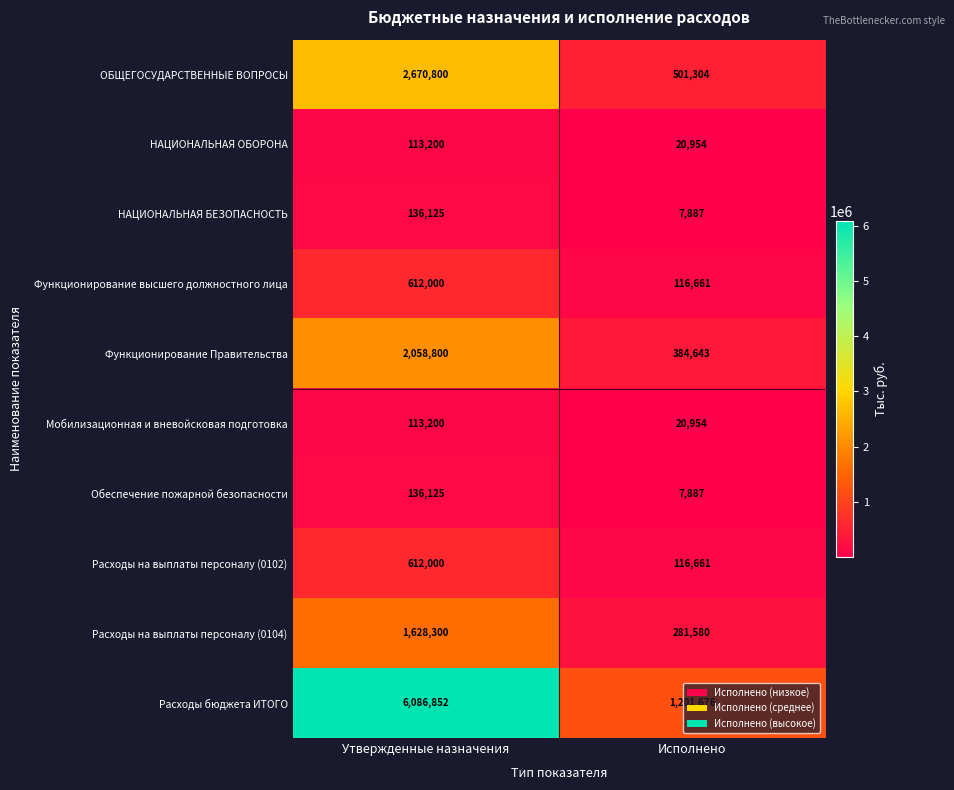

Which category has the highest value across all series?

Утвержденные назначения